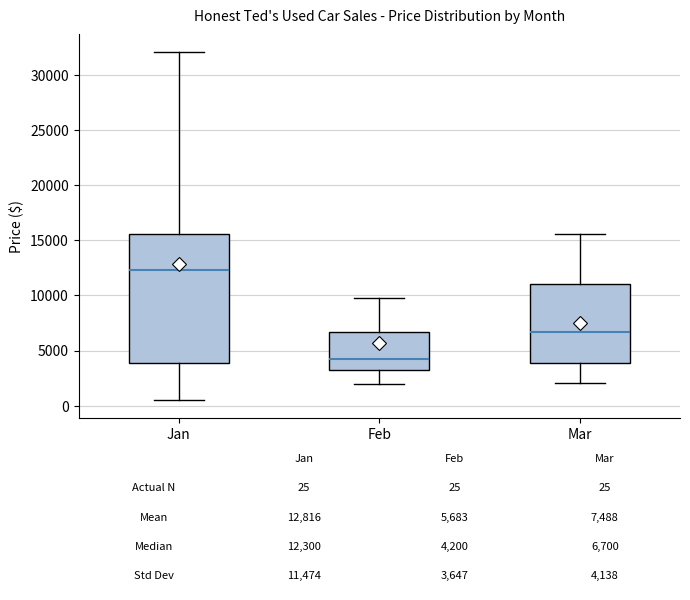

Which box has the lowest median line?

Feb